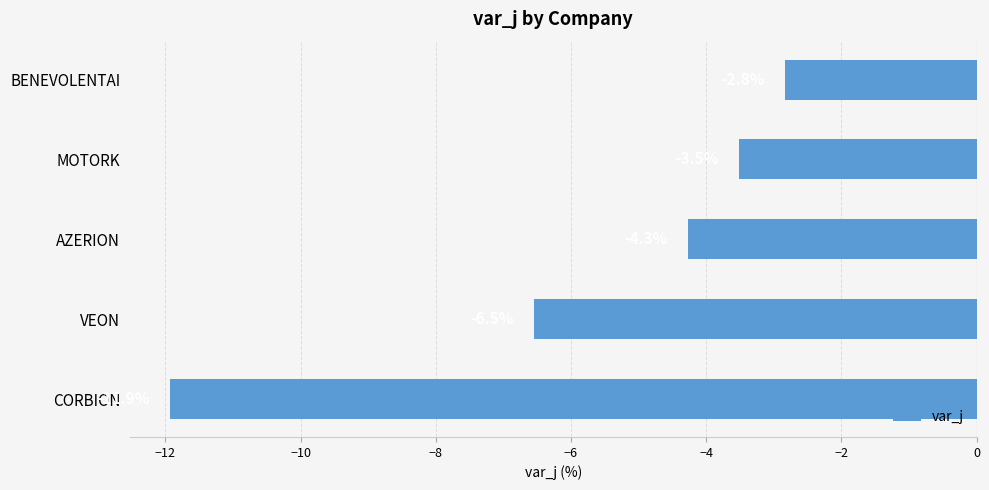

Which category has the highest value across all series?

BENEVOLENTAI